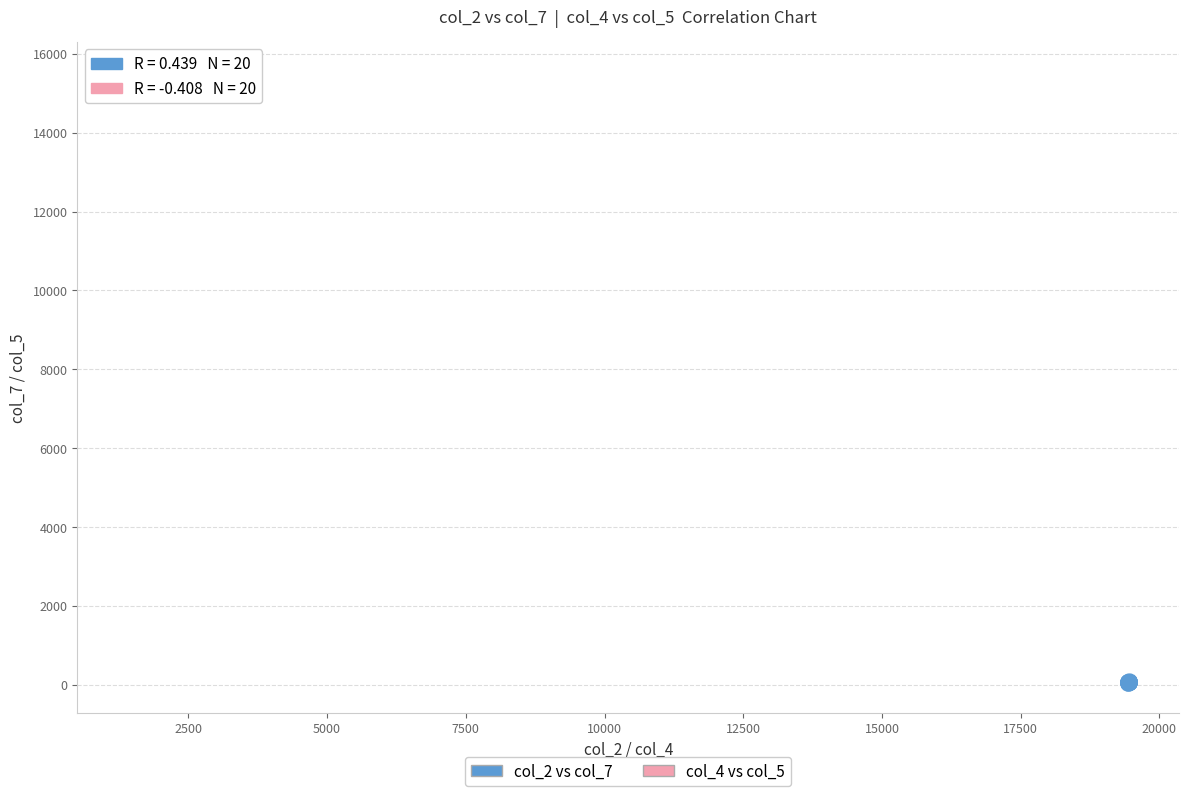

What are all the series names shown in the legend?

col_2 vs col_7, col_4 vs col_5